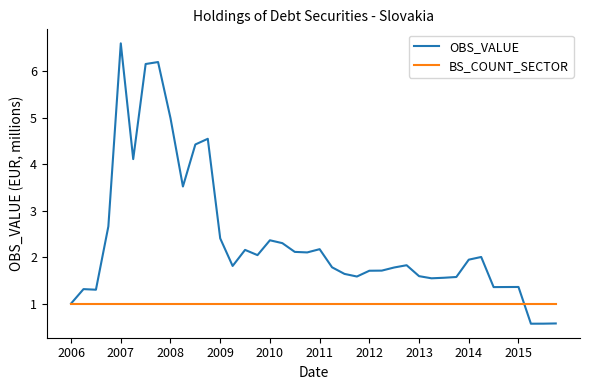

List the series in order of their peak value, lowest first.

BS_COUNT_SECTOR, OBS_VALUE